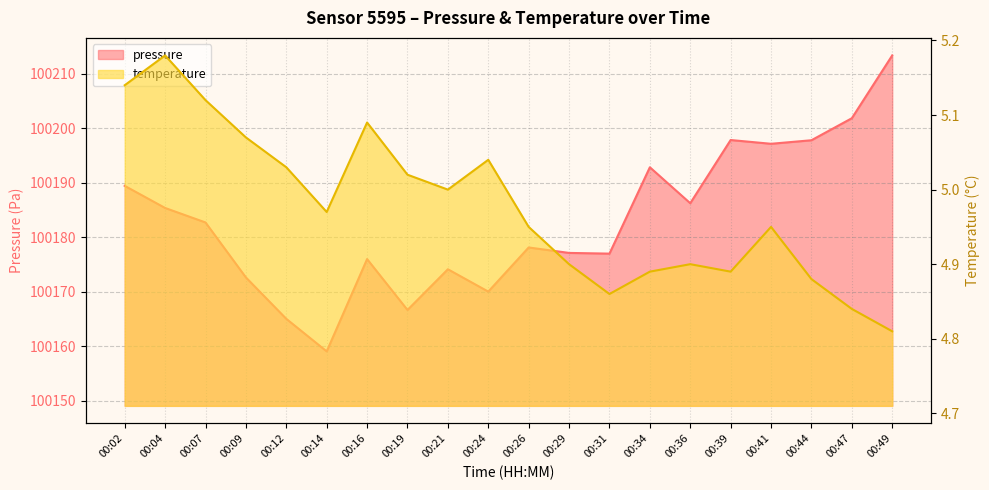

True or false: temperature has more than 1 points higher than both neighbors.

True